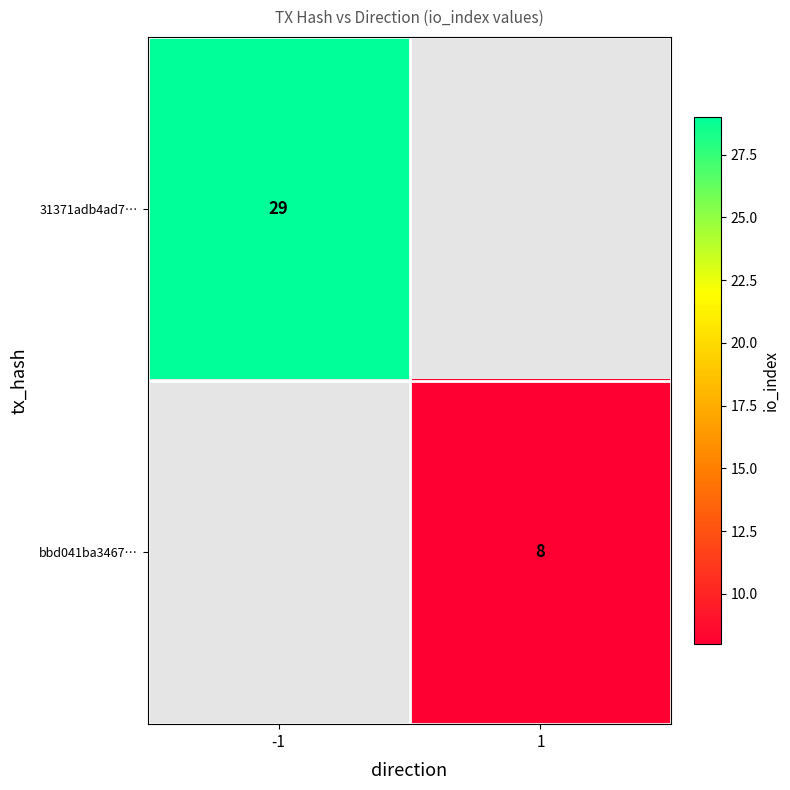

True or false: 31371adb4ad7… has a value of 15 at -1.

False